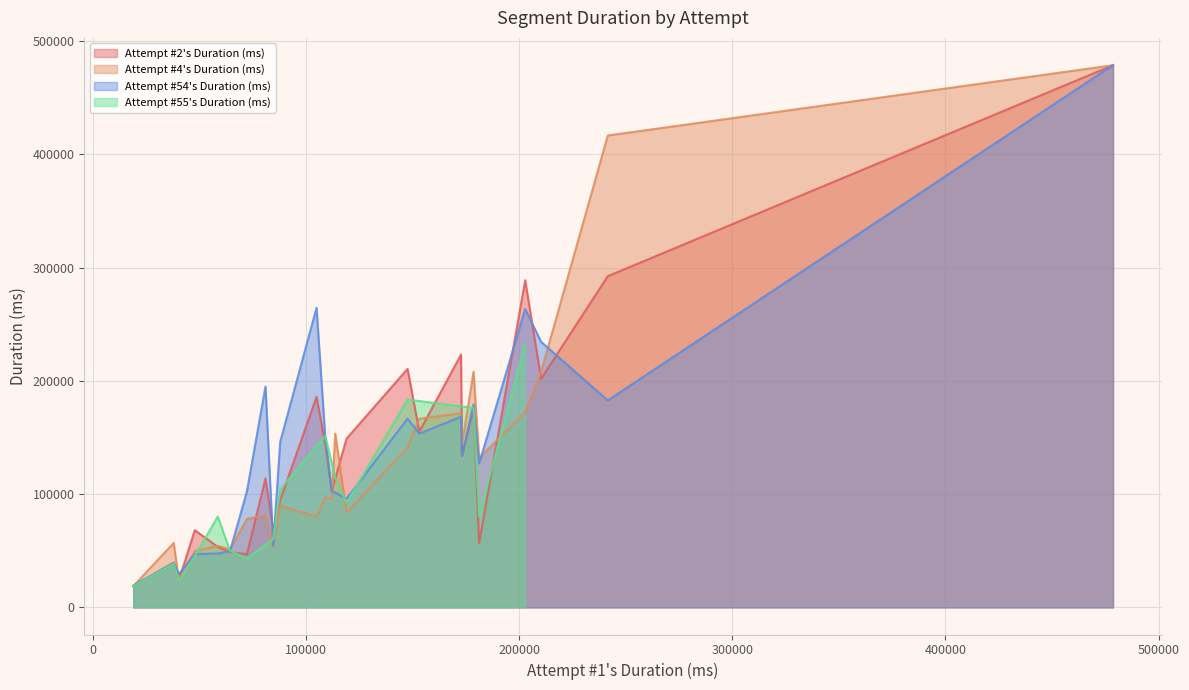

How many interior local peaks (higher than both neighbors) does the data have?

7